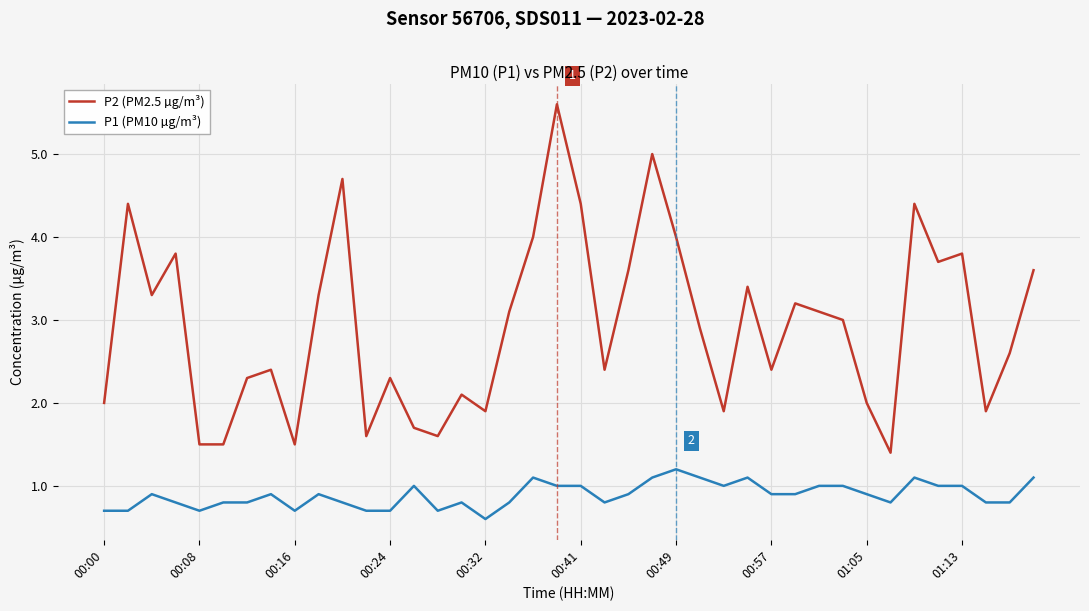

Reading right to left, list all the values displayed in this chart.

P2 (PM2.5 µg/m³): 3.6	2.6	1.9	3.8	3.7	4.4	1.4	2.0	3.0	3.1	3.2	2.4	3.4	1.9	2.9	4.0	5.0	3.6	2.4	4.4	5.6	4.0	3.1	1.9	2.1	1.6	1.7	2.3	1.6	4.7	3.3	1.5	2.4	2.3	1.5	1.5	3.8	3.3	4.4	2.0
P1 (PM10 µg/m³): 1.1	0.8	0.8	1.0	1.0	1.1	0.8	0.9	1.0	1.0	0.9	0.9	1.1	1.0	1.1	1.2	1.1	0.9	0.8	1.0	1.0	1.1	0.8	0.6	0.8	0.7	1.0	0.7	0.7	0.8	0.9	0.7	0.9	0.8	0.8	0.7	0.8	0.9	0.7	0.7